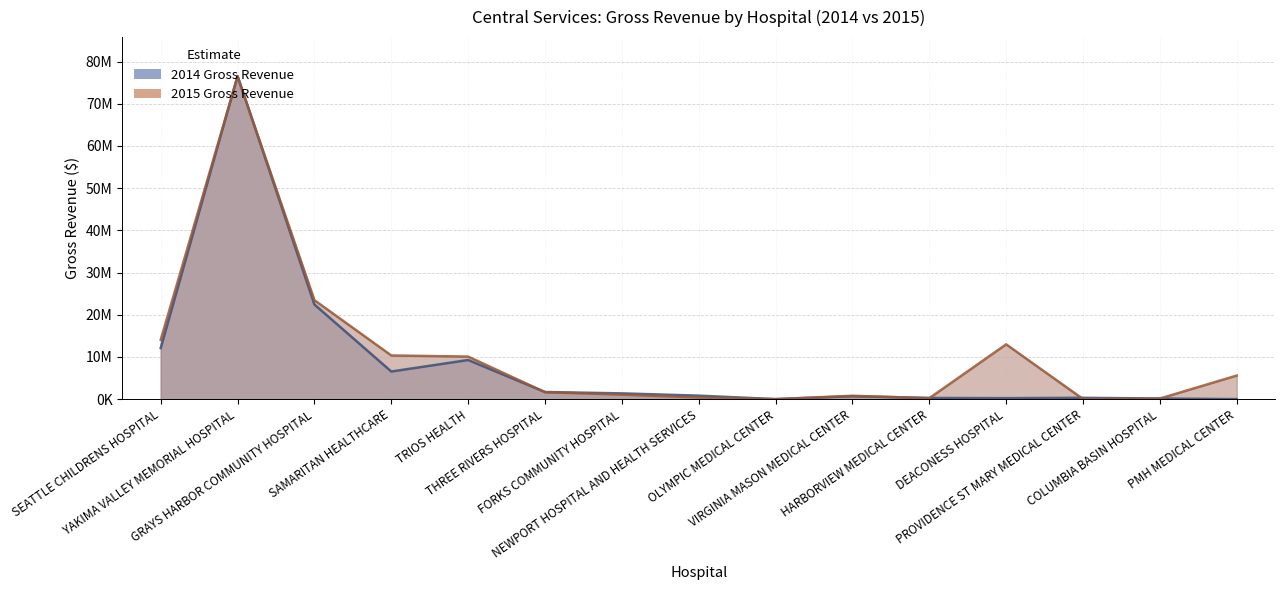

Reading left to right, what are all the values shown in this chart?

2014 Gross Revenue: SEATTLE CHILDRENS HOSPITAL=12101438	YAKIMA VALLEY MEMORIAL HOSPITAL=76592736	GRAYS HARBOR COMMUNITY HOSPITAL=22417020	SAMARITAN HEALTHCARE=6543888	TRIOS HEALTH=9266632	THREE RIVERS HOSPITAL=1687426	FORKS COMMUNITY HOSPITAL=1360272	NEWPORT HOSPITAL AND HEALTH SERVICES=823610	OLYMPIC MEDICAL CENTER=0	VIRGINIA MASON MEDICAL CENTER=677360	HARBORVIEW MEDICAL CENTER=275991	DEACONESS HOSPITAL=231577	PROVIDENCE ST MARY MEDICAL CENTER=307450	COLUMBIA BASIN HOSPITAL=148140	PMH MEDICAL CENTER=0
2015 Gross Revenue: SEATTLE CHILDRENS HOSPITAL=14065085	YAKIMA VALLEY MEMORIAL HOSPITAL=76427198	GRAYS HARBOR COMMUNITY HOSPITAL=23443922	SAMARITAN HEALTHCARE=10341293	TRIOS HEALTH=10079725	THREE RIVERS HOSPITAL=1637191	FORKS COMMUNITY HOSPITAL=1061080	NEWPORT HOSPITAL AND HEALTH SERVICES=372162	OLYMPIC MEDICAL CENTER=0	VIRGINIA MASON MEDICAL CENTER=790986	HARBORVIEW MEDICAL CENTER=220033	DEACONESS HOSPITAL=12982949	PROVIDENCE ST MARY MEDICAL CENTER=0	COLUMBIA BASIN HOSPITAL=136180	PMH MEDICAL CENTER=5583037